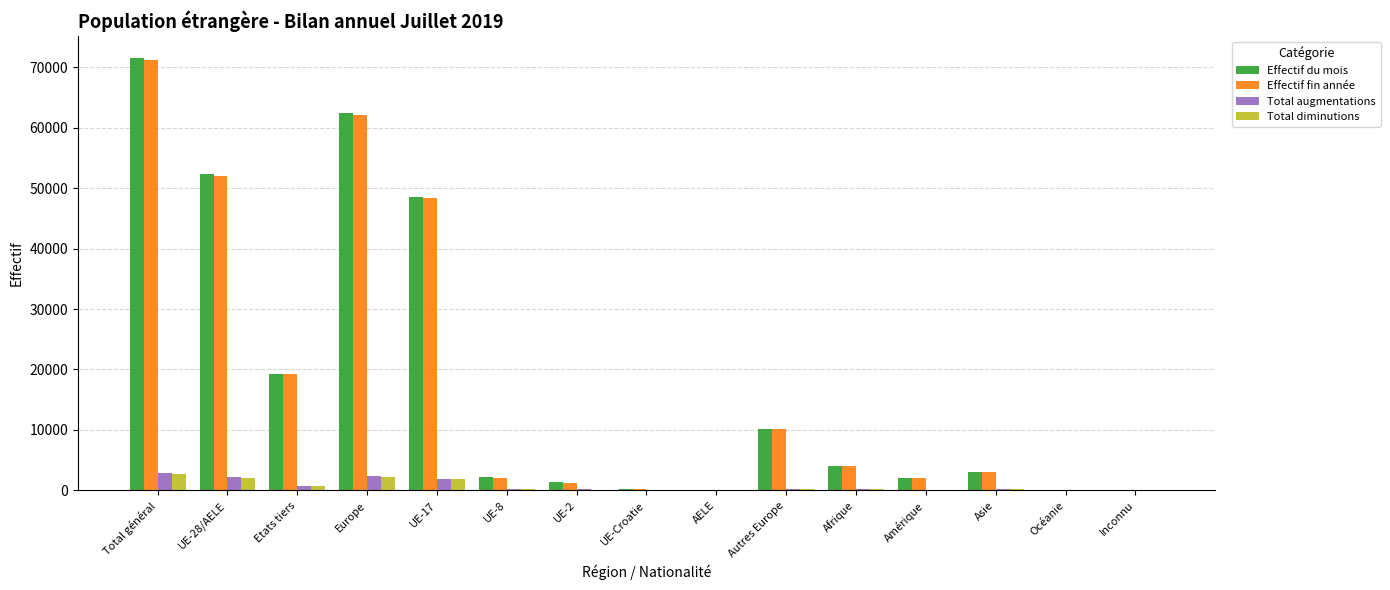

Which series changed the most between Total général and UE-Croatie?

Effectif du mois